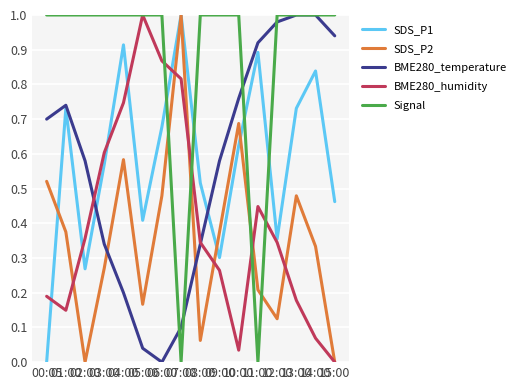

How many intersections are there between SDS_P2 and BME280_temperature?

2